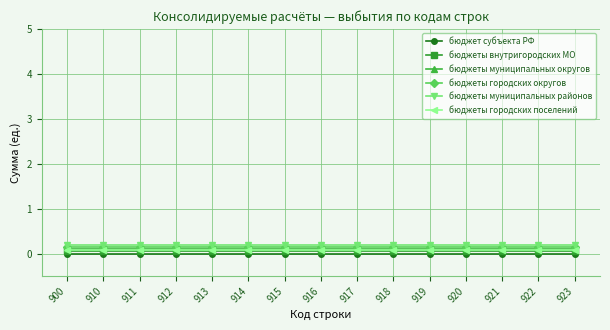

True or false: бюджеты муниципальных районов and бюджеты городских поселений intersect in this chart.

False